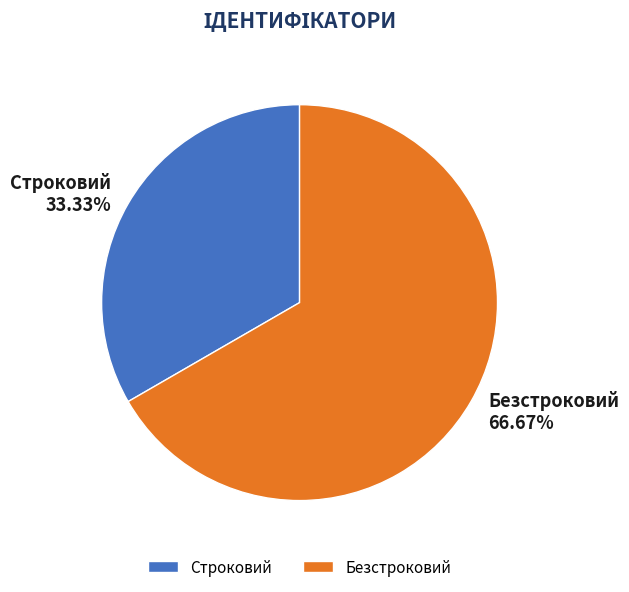

How many segments does this pie chart have?

2